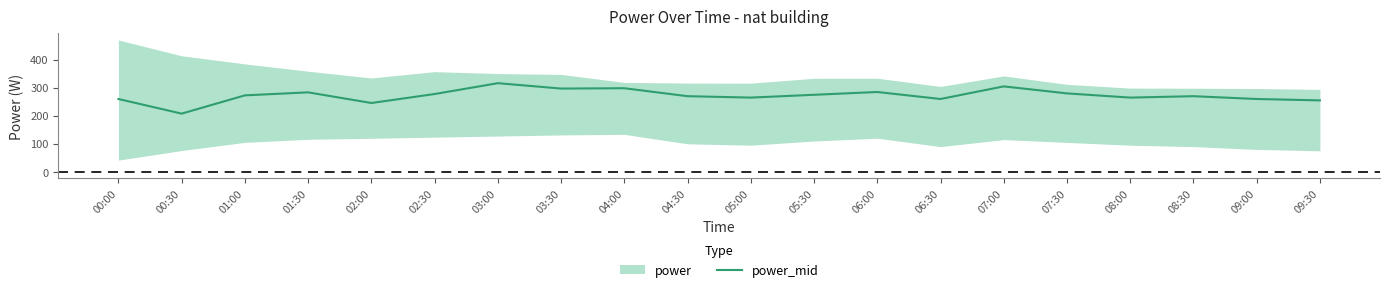

What is the average value?

272.5